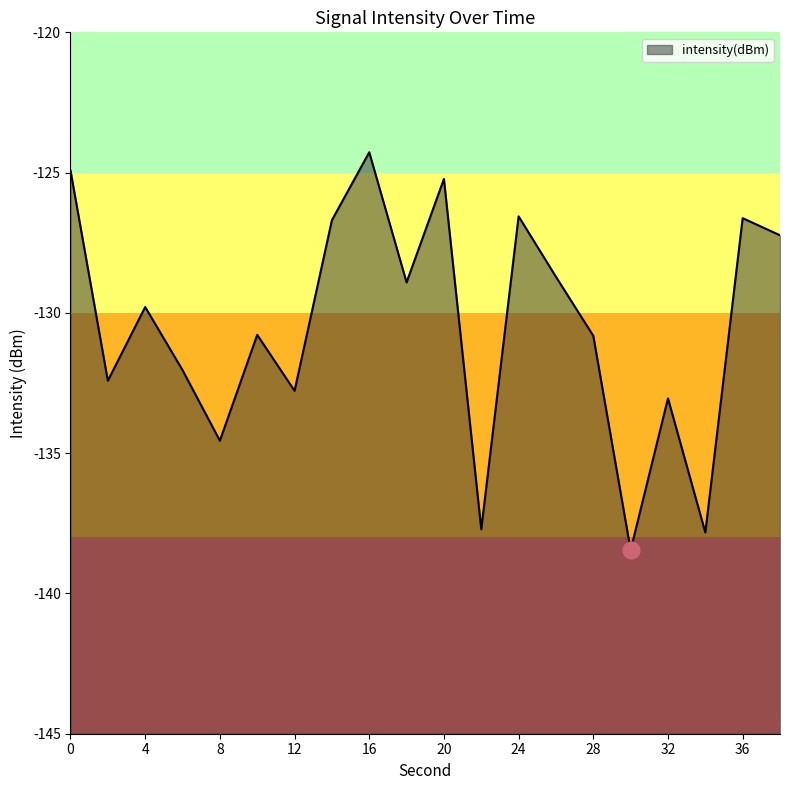

How many distinct data groups are displayed?

1